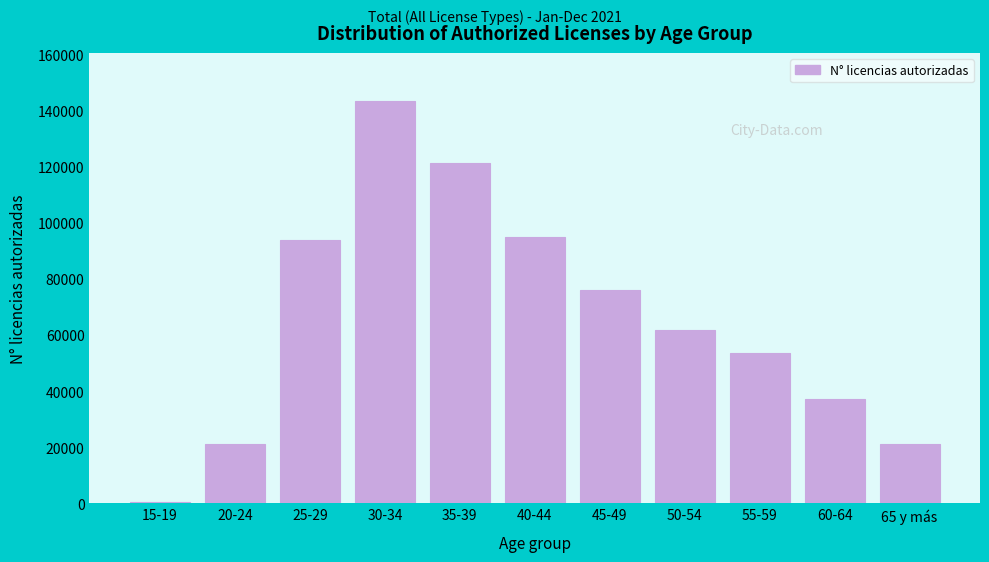

What is the change in value from 50-54 to 60-64?

-24435